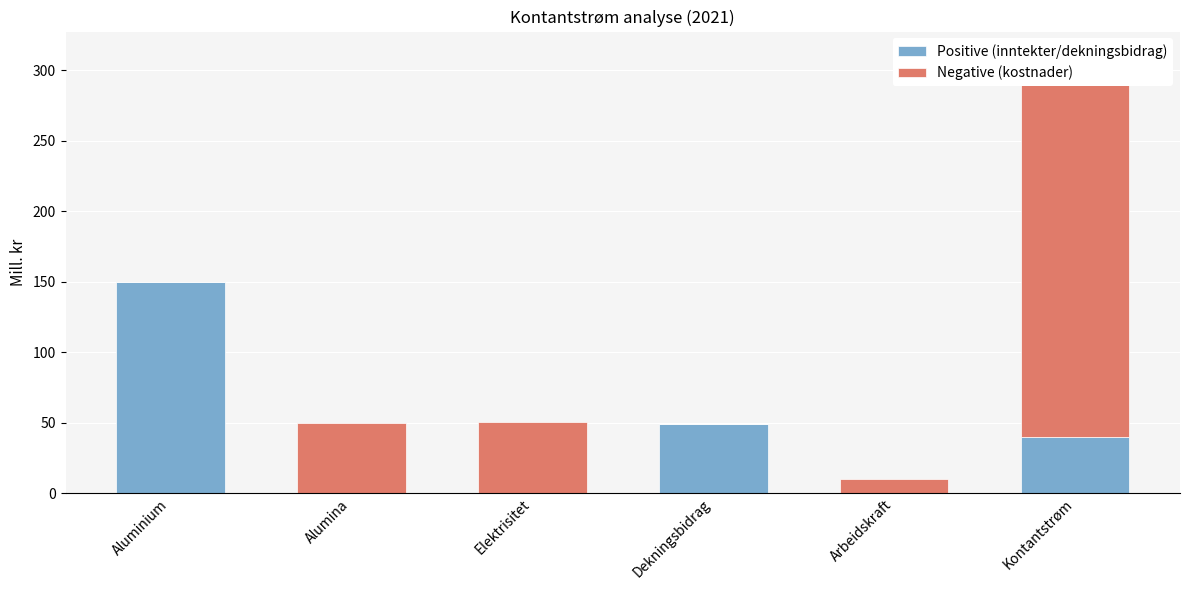

What is the total value across all series at Alumina?

50.0